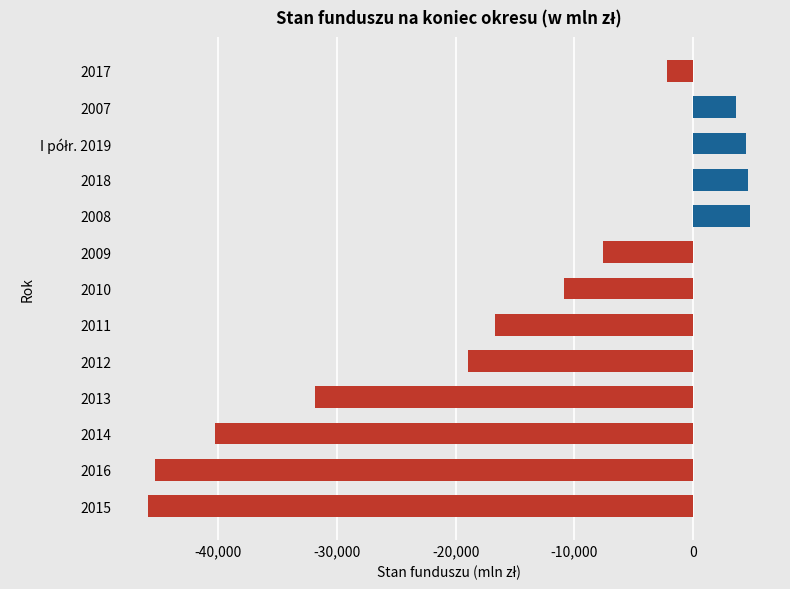

What value does the data have at 2018?

4660.5